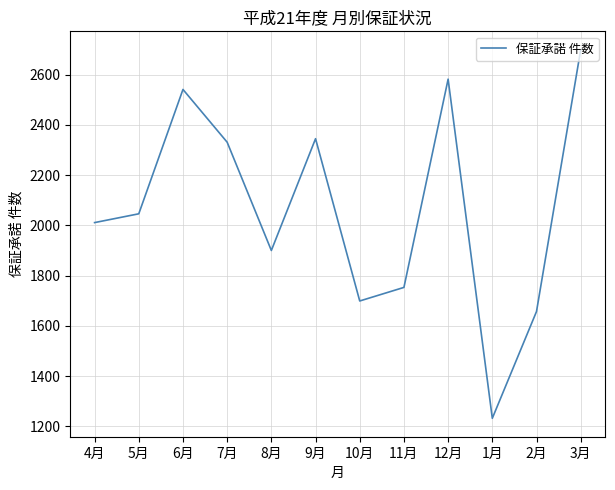

What value does the data have at 3月?

2699